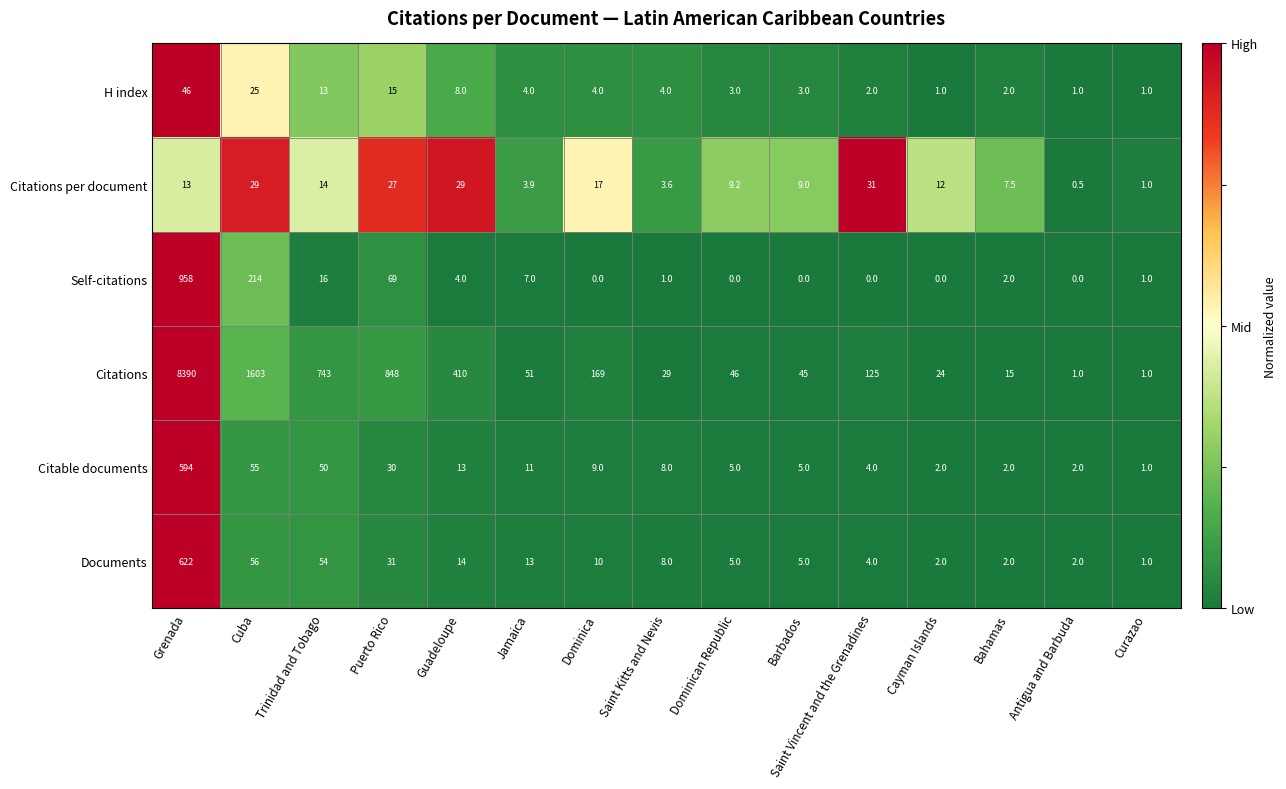

What is the total value across all series at Bahamas?

30.5